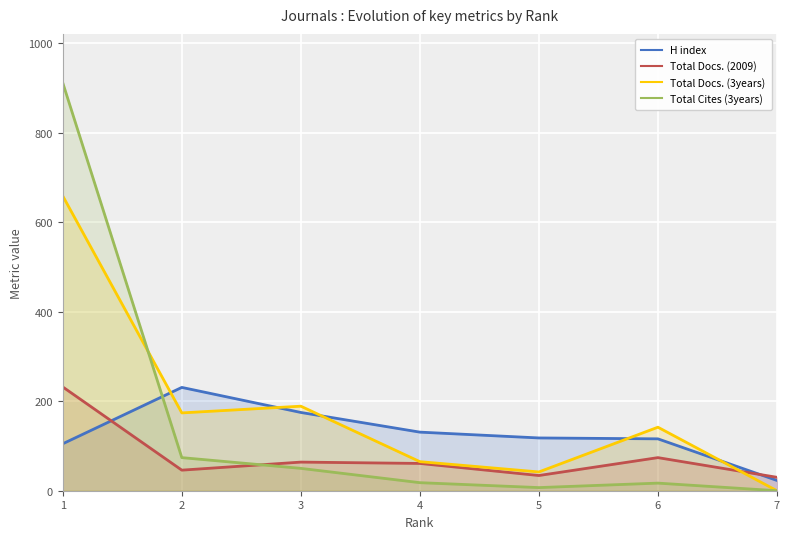

Is the value of H index at 5 greater than the value of Total Cites (3years) at 5?

Yes